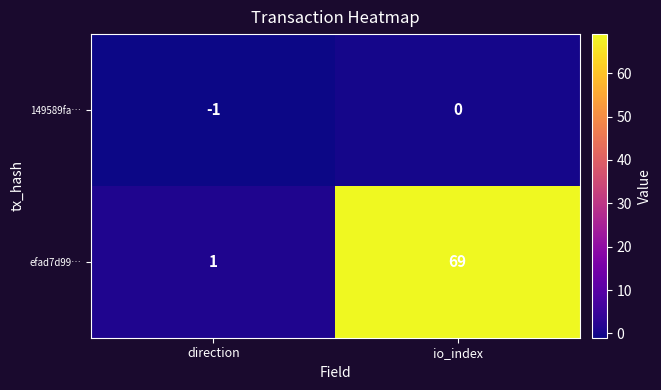

Which series has the widest spread of values?

efad7d99…